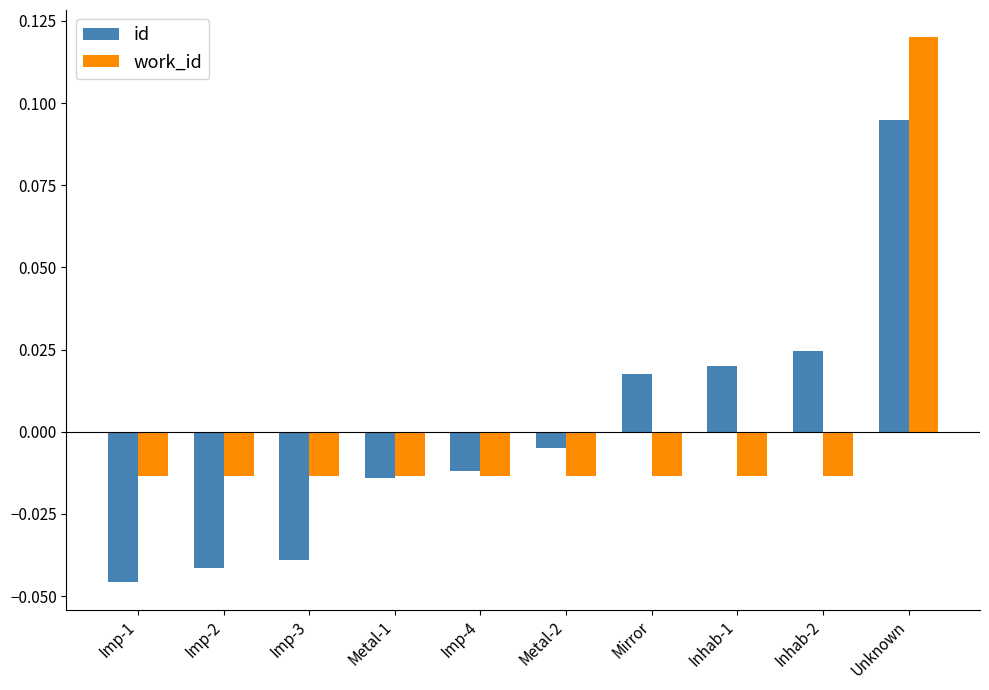

At which category is the sum across all series the highest?

Unknown